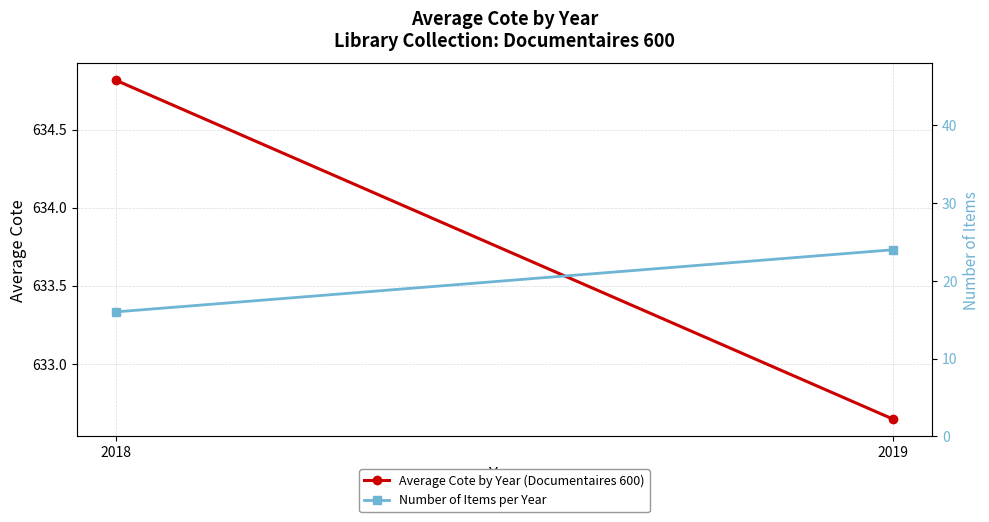

What is the sum of the Number of Items per Year values at 2018 and 2019?

40.0